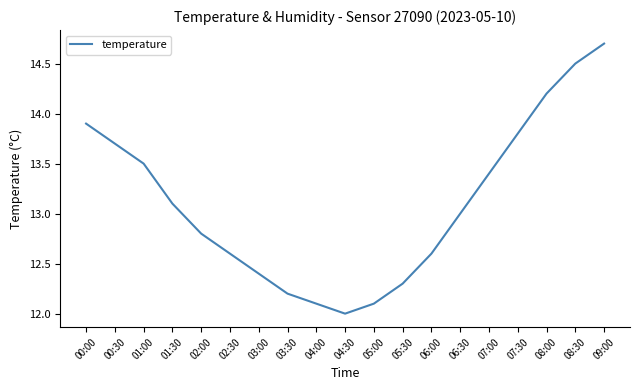

Reading left to right, list all the values displayed in this chart.

13.9	13.7	13.5	13.1	12.8	12.6	12.4	12.2	12.1	12.0	12.1	12.3	12.6	13.0	13.4	13.8	14.2	14.5	14.7